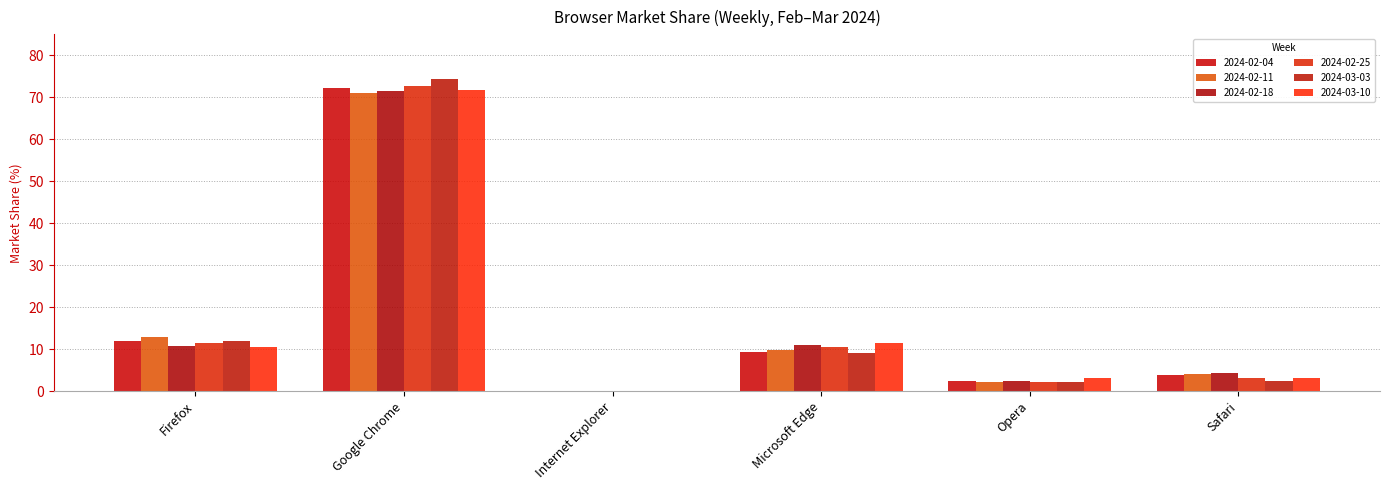

The value of 2024-03-03 at Internet Explorer is 0.0. True or false?

True